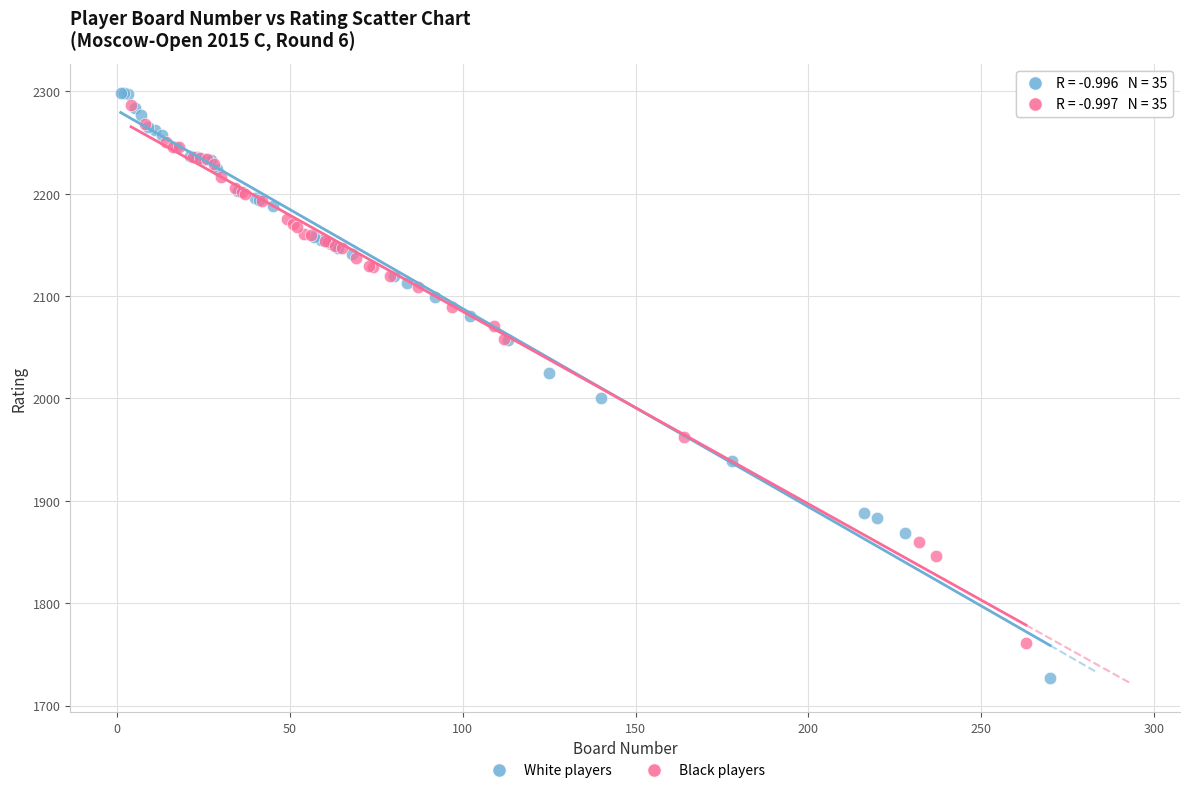

Which series has the largest Y range (max minus min)?

White players